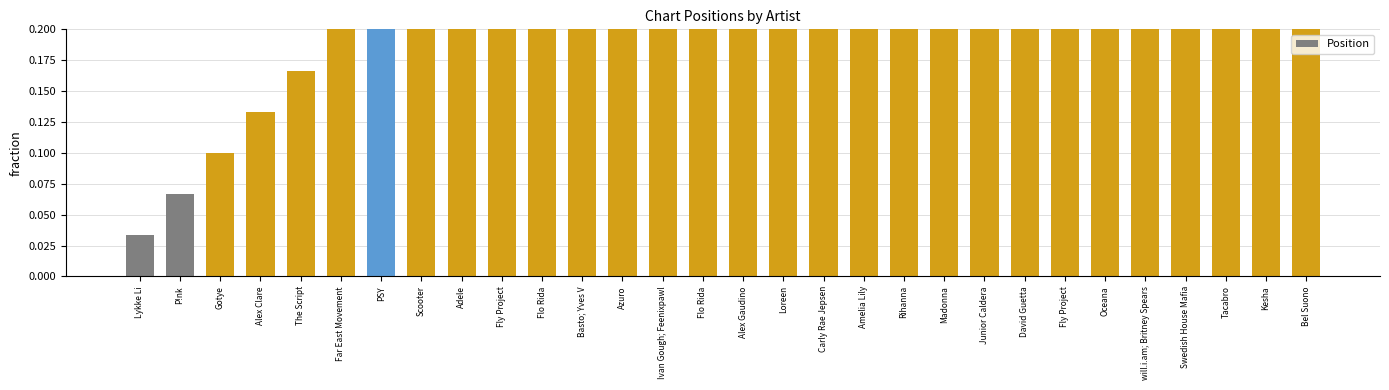

What is the label of the 22nd bar from the right?

Adele